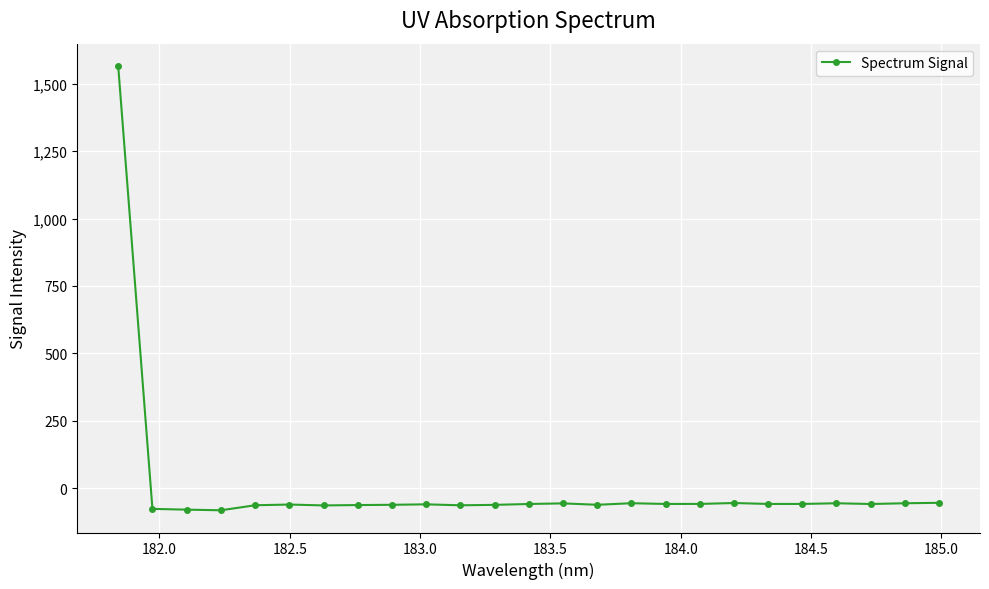

What is the greatest value displayed?

1566.3